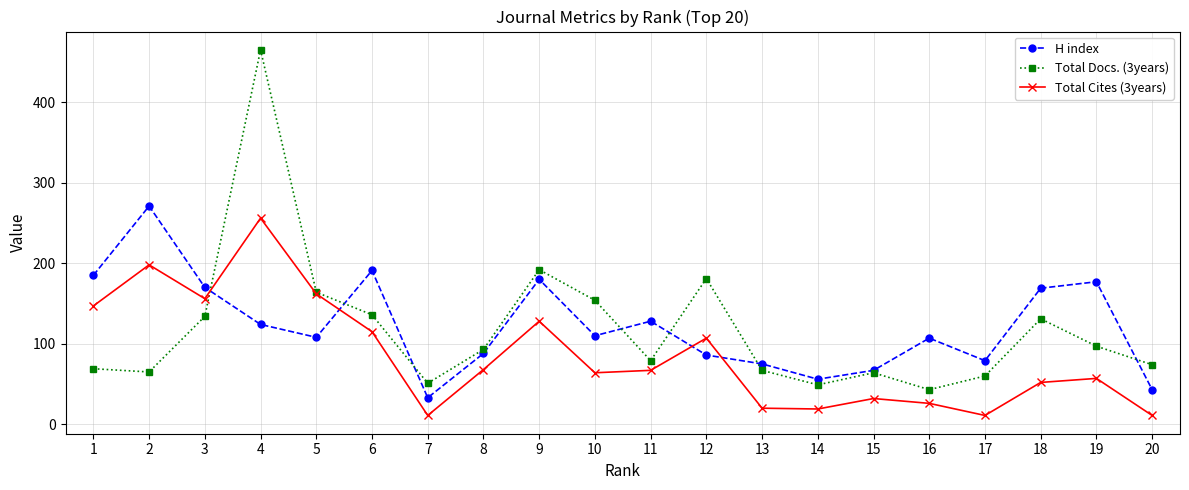

Read the Total Cites (3years) value at 3, to the nearest 5.

155